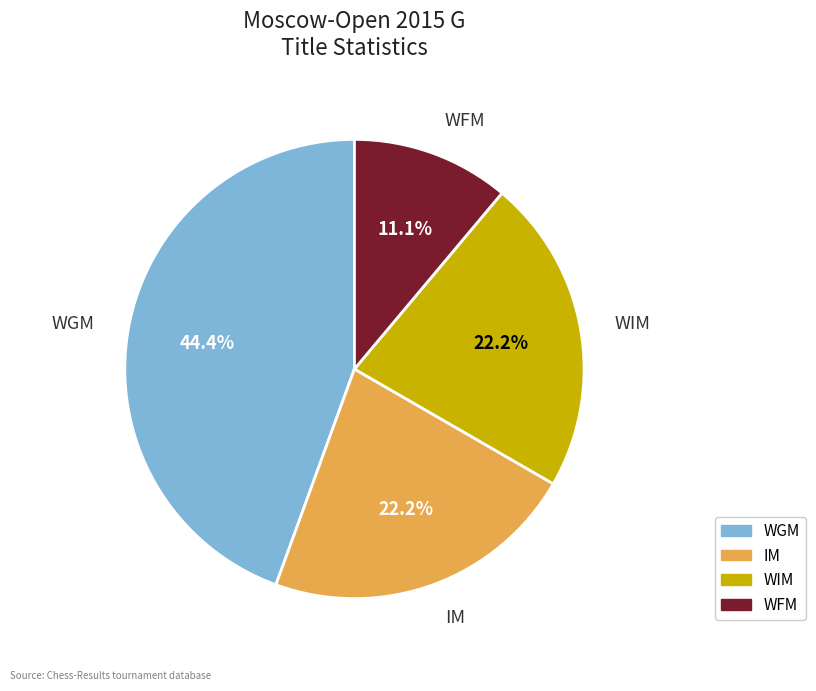

Count the number of slices in the pie.

4